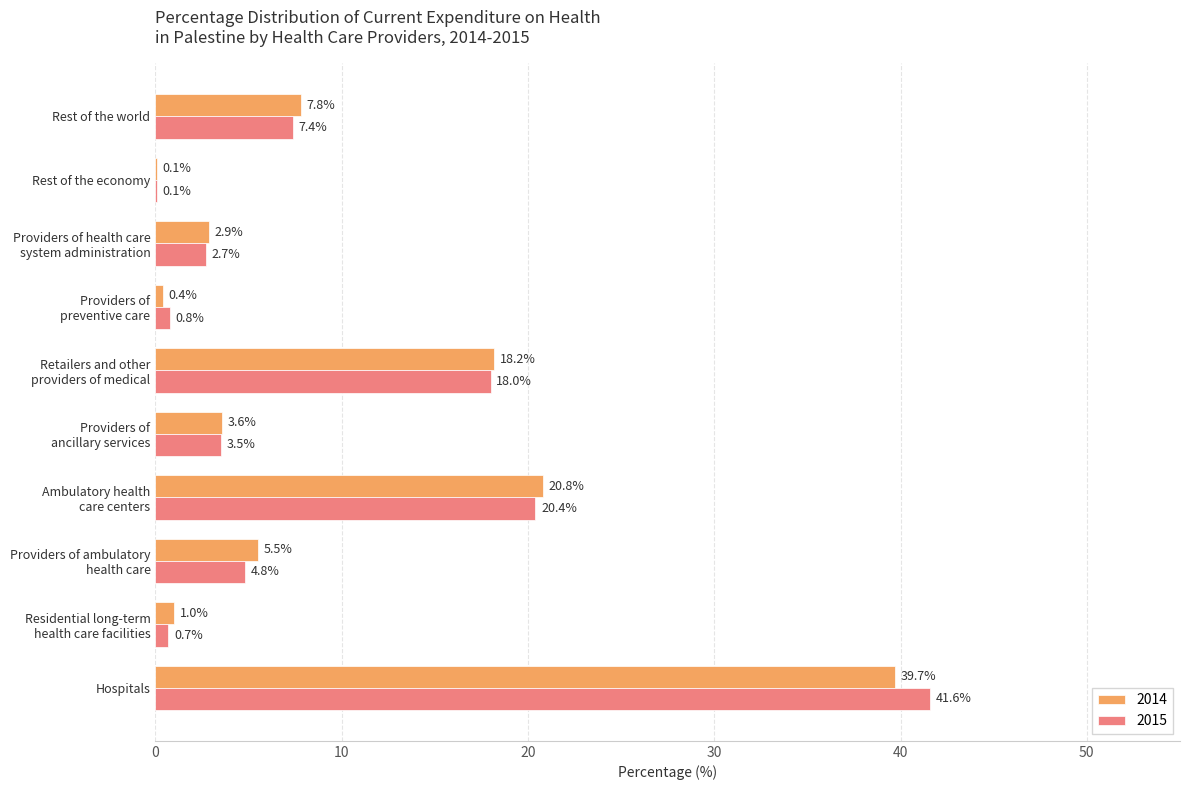

What is the sum of all 2015 values?

100.0